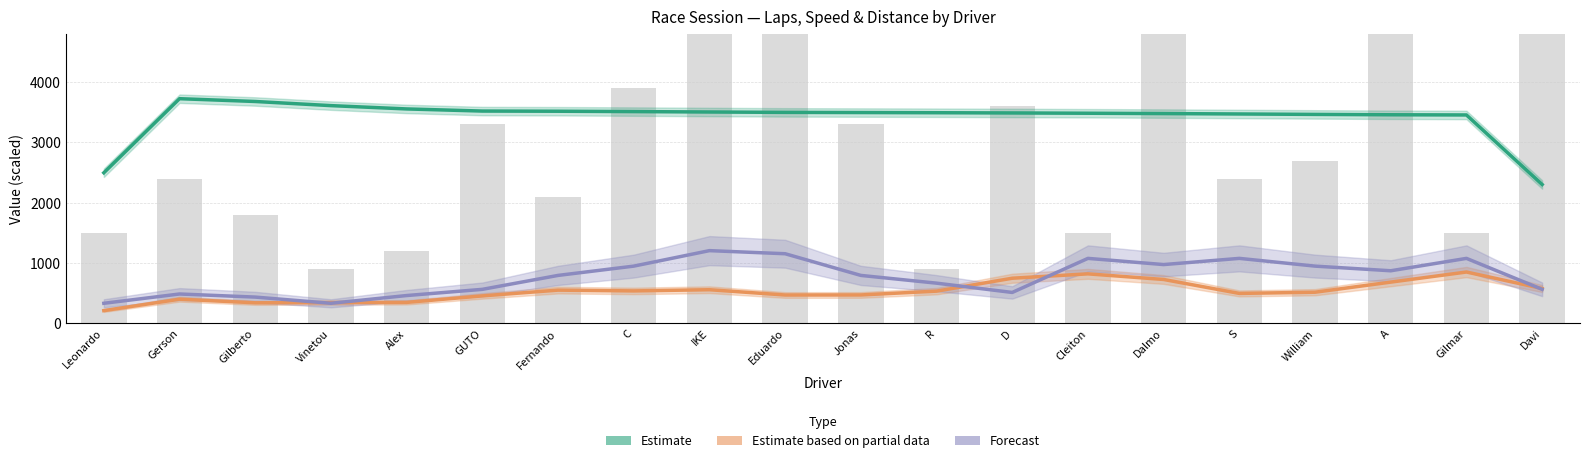

Which category has the highest value in the Estimate on Partial Data (Avg Speed ×20) series?

Gilmar